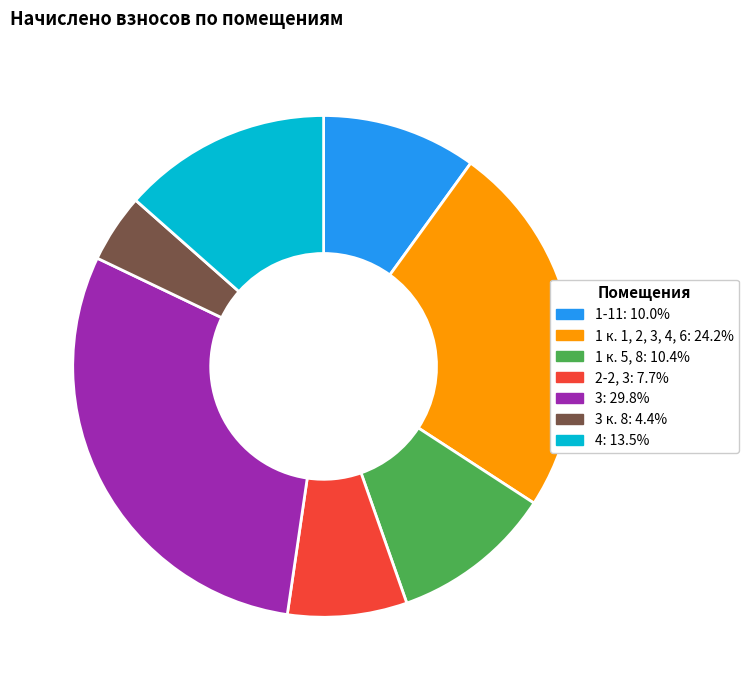

Is there any slice that represents more than half of the pie?

No